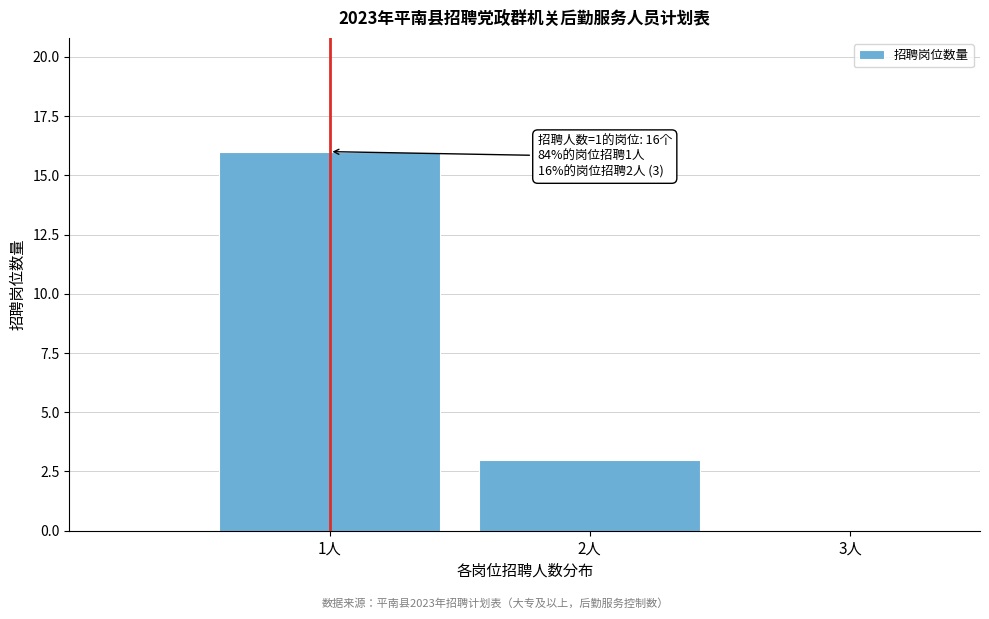

Over which range of the x-axis is the bar tallest?

0.5 to 1.5